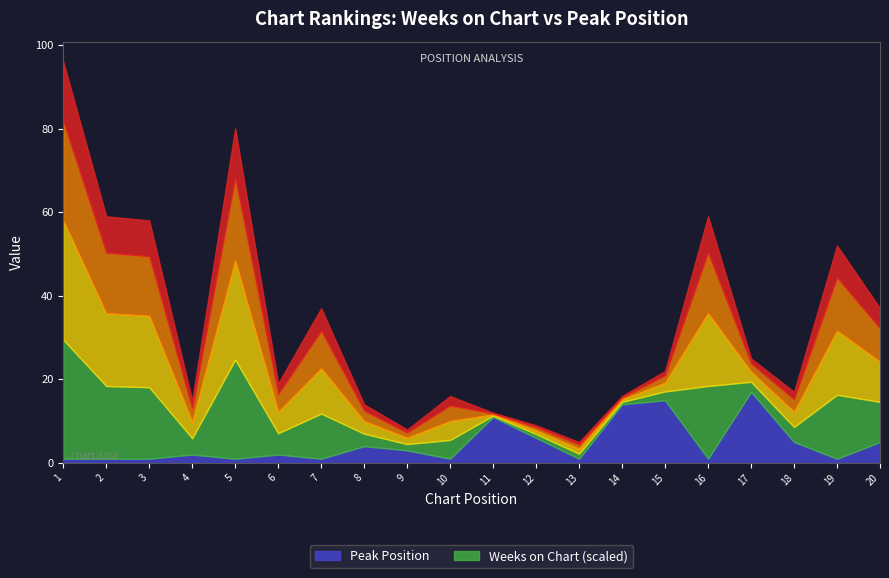

Where is the first local maximum for Weeks on Chart?

5